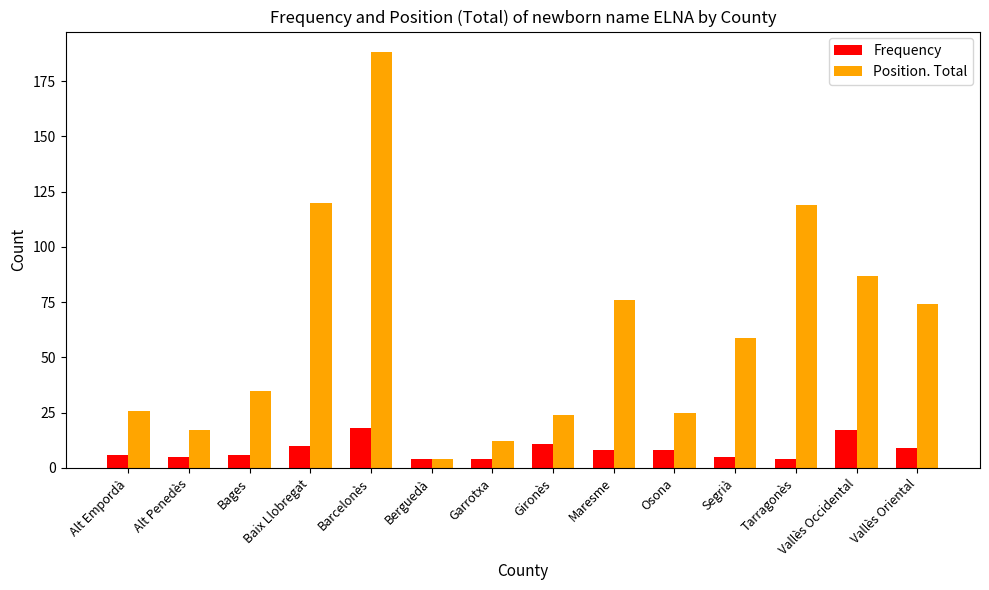

What is the sum of the Frequency values at Alt Penedès and Vallès Occidental?

22